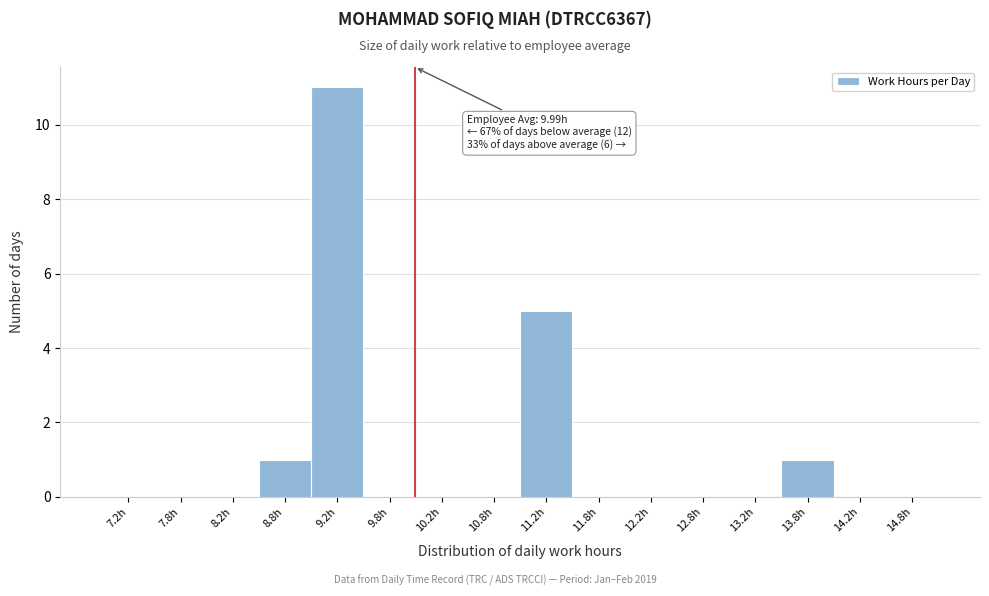

Over which range of the x-axis is the bar tallest?

9.0 to 9.5